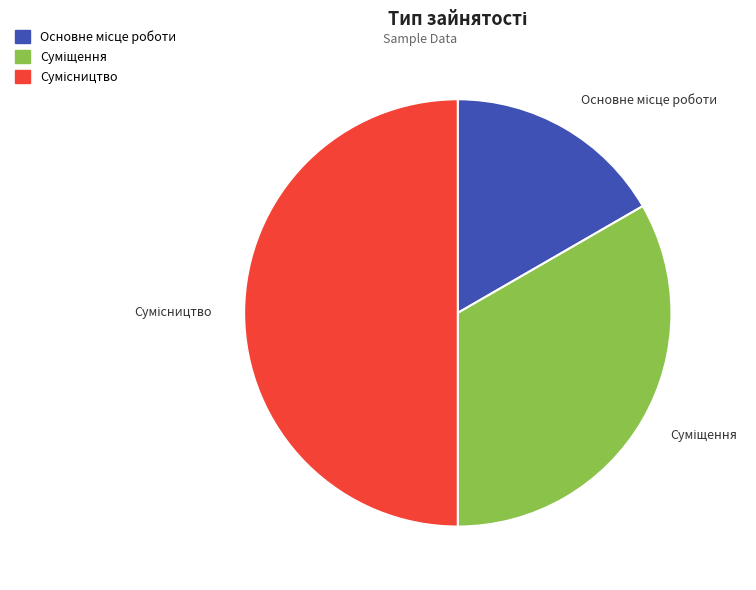

Count the number of slices in the pie.

3